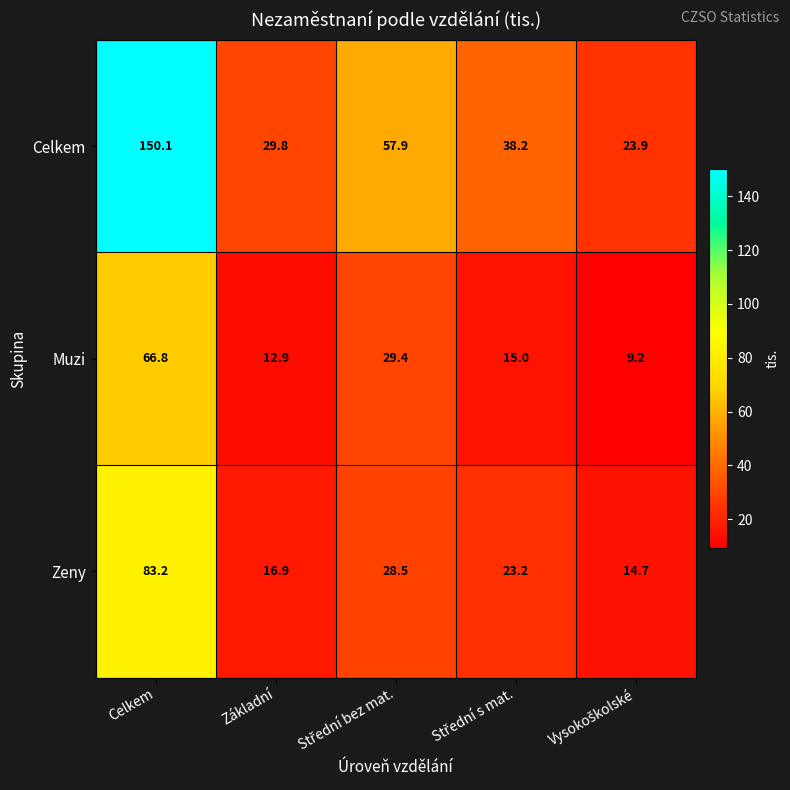

What is the difference between the maximum and minimum values in the Muzi series?

57.6